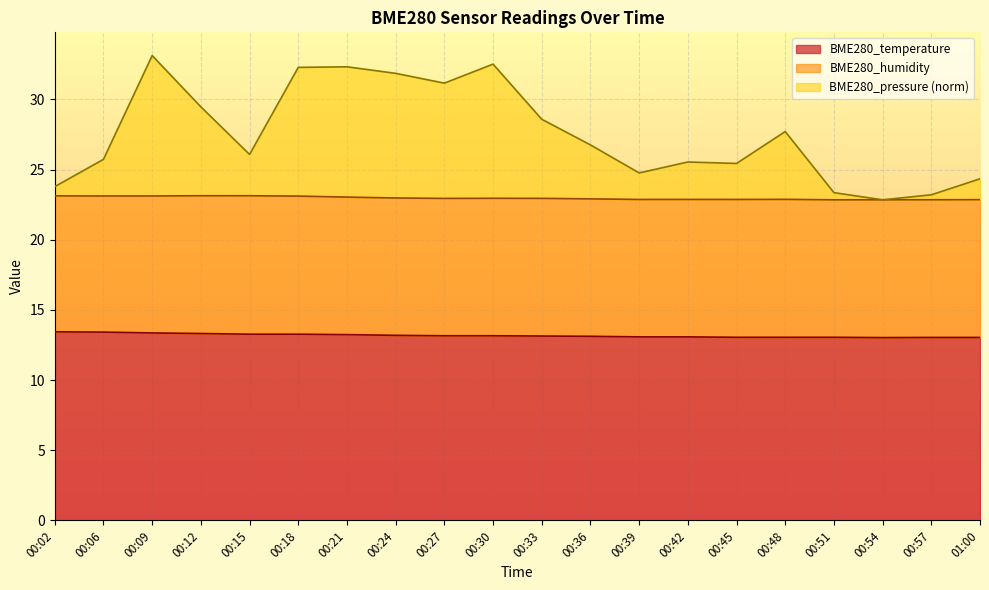

At which category does the chart reach its peak across all series?

00:09